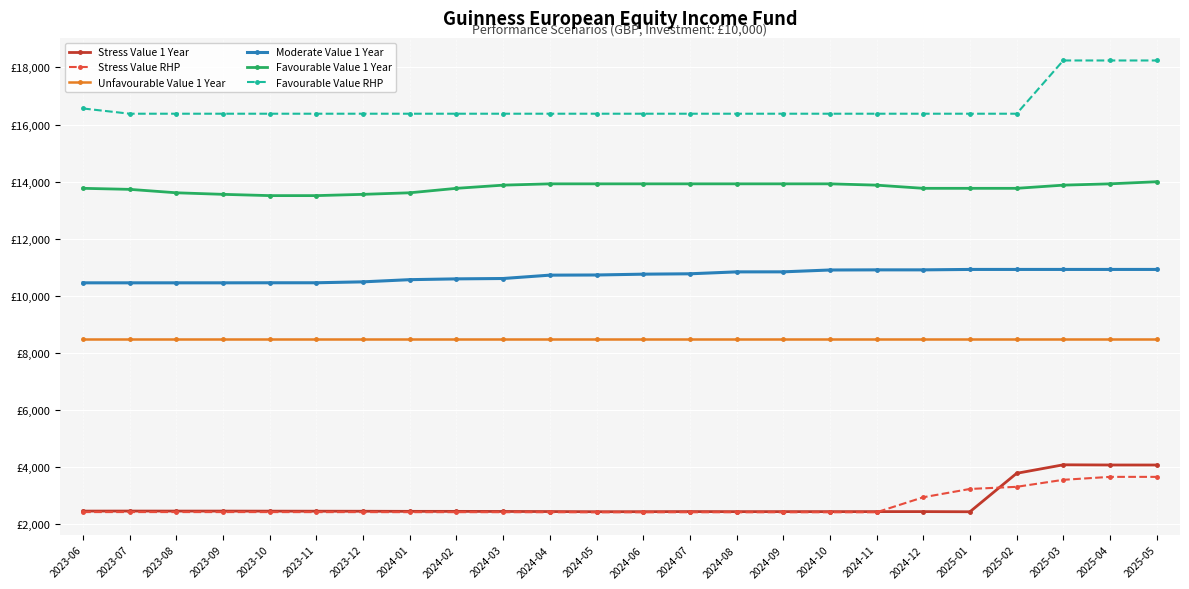

What are all the series names shown in the legend?

Stress Value 1 Year, Stress Value RHP, Unfavourable Value 1 Year, Moderate Value 1 Year, Favourable Value 1 Year, Favourable Value RHP